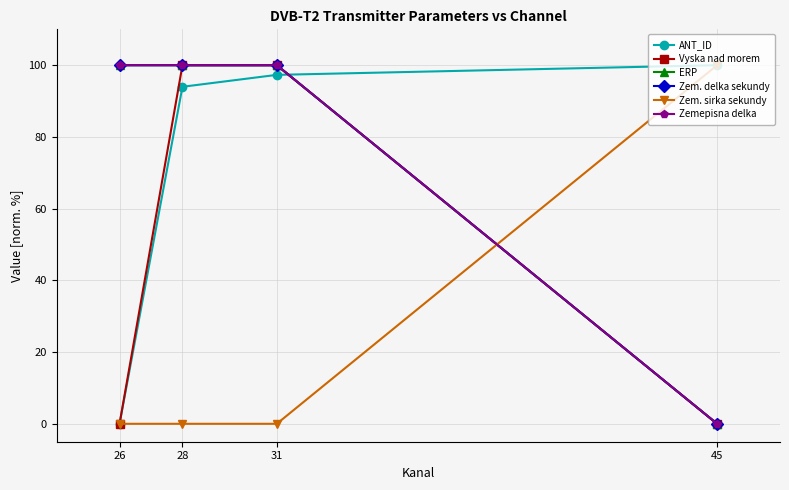

Reading right to left, what are all the values shown in this chart?

ANT_ID: 100.0	97.3	94.0	0.0
Vyska nad morem: 0.0	100.0	100.0	0.0
ERP: 0.0	100.0	100.0	100.0
Zem. delka sekundy: 0.0	100.0	100.0	100.0
Zem. sirka sekundy: 100.0	0.0	0.0	0.0
Zemepisna delka: 0.0	100.0	100.0	100.0